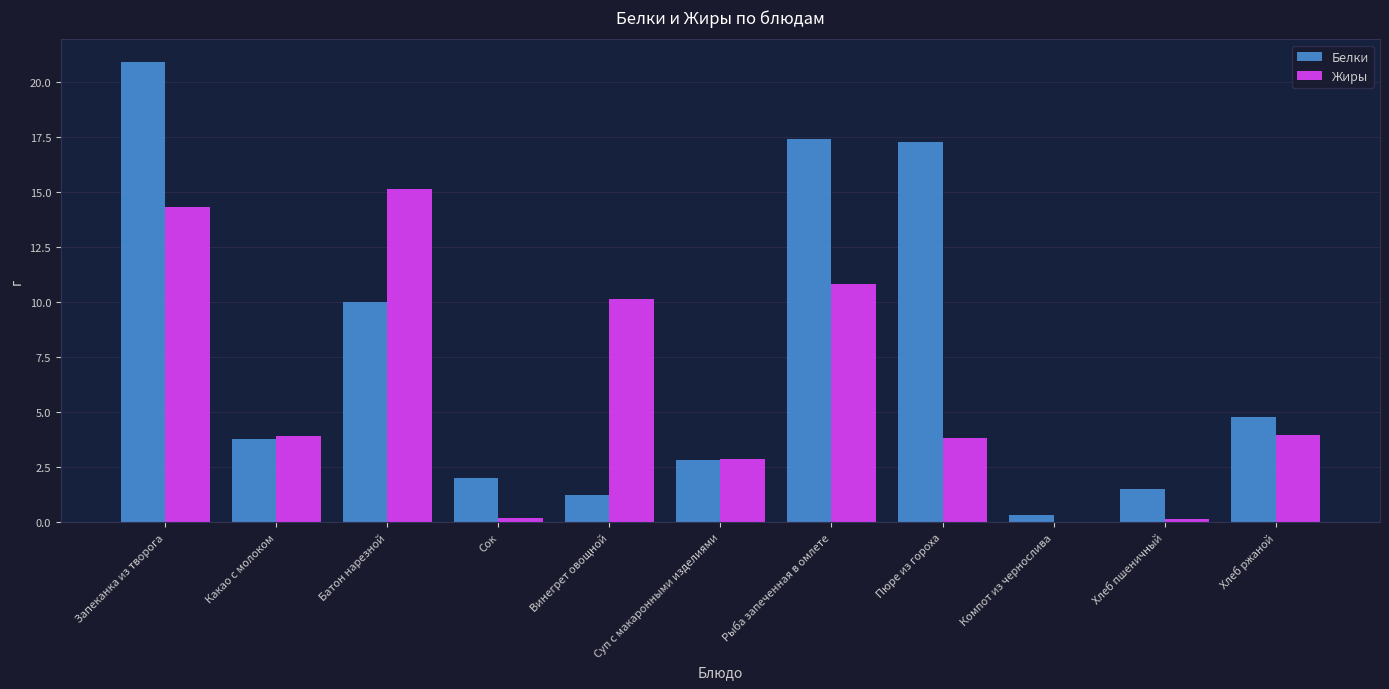

What is the sum of all Белки values?

82.1